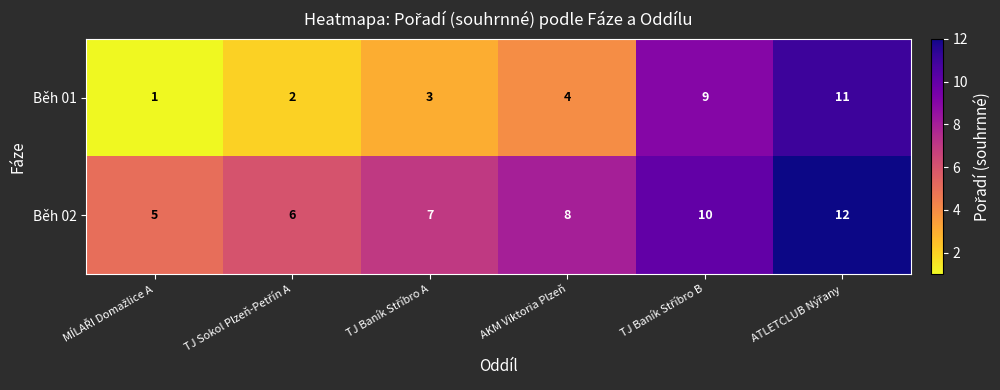

Is it true that Běh 02 equals 6 at AKM Viktoria Plzeň?

False